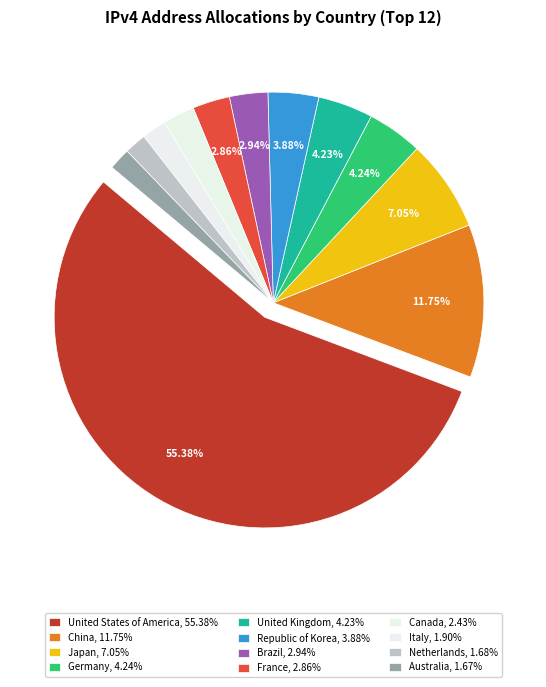

To the nearest percent, what is the combined percentage of China and Canada?

14%